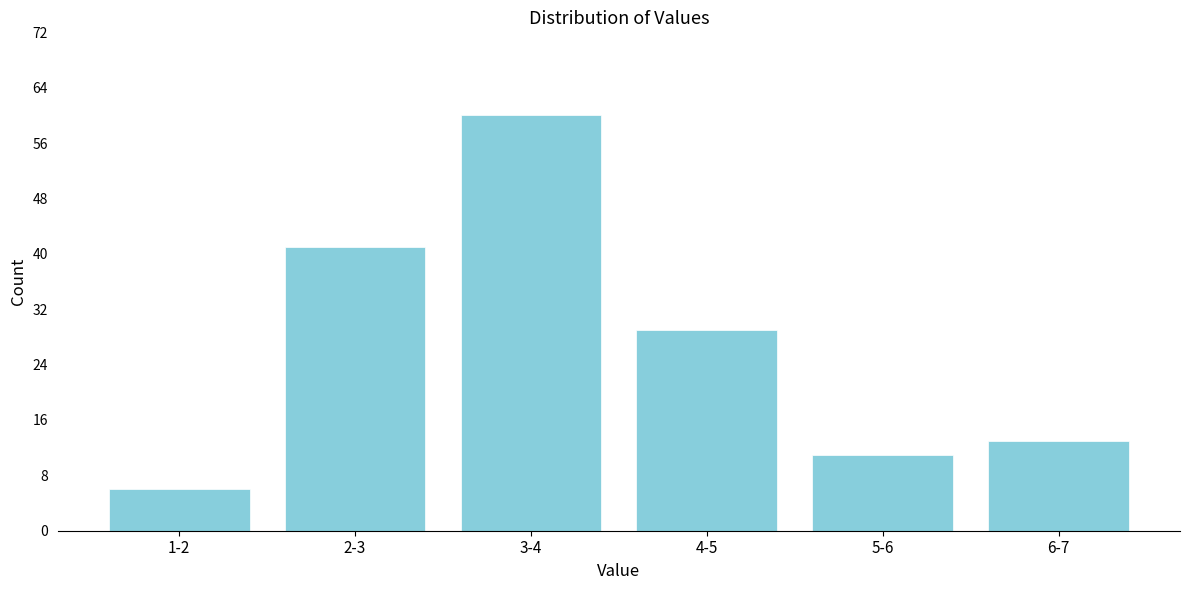

Reading right to left, list all the values displayed in this chart.

6-7=13	5-6=11	4-5=29	3-4=60	2-3=41	1-2=6